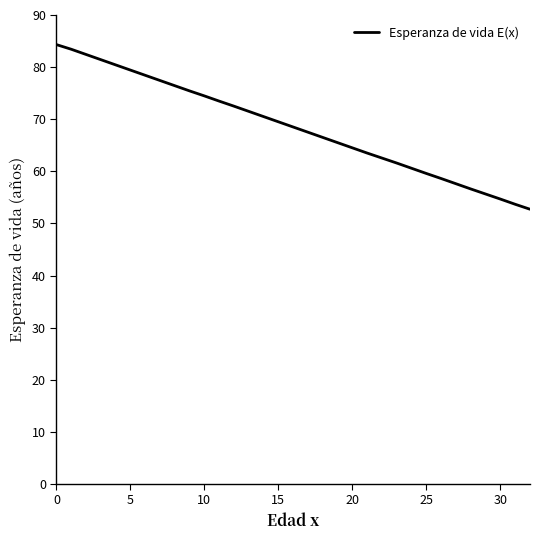

What is the greatest value displayed?

84.3